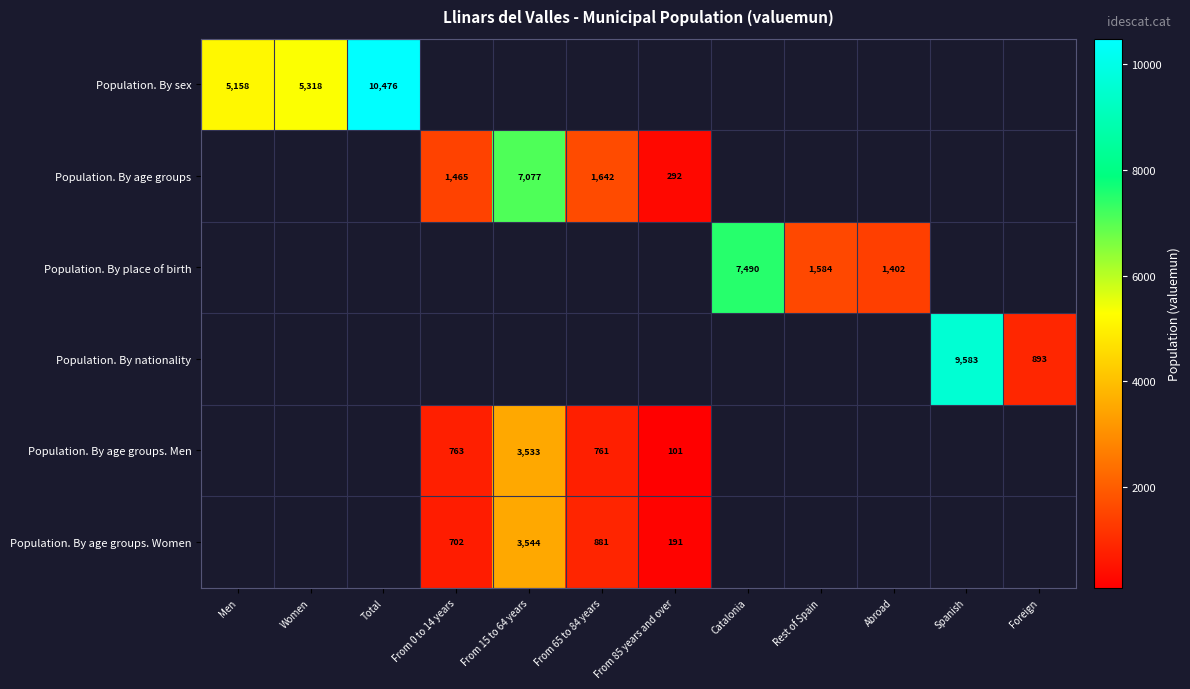

Which category has the highest value across all series?

Total